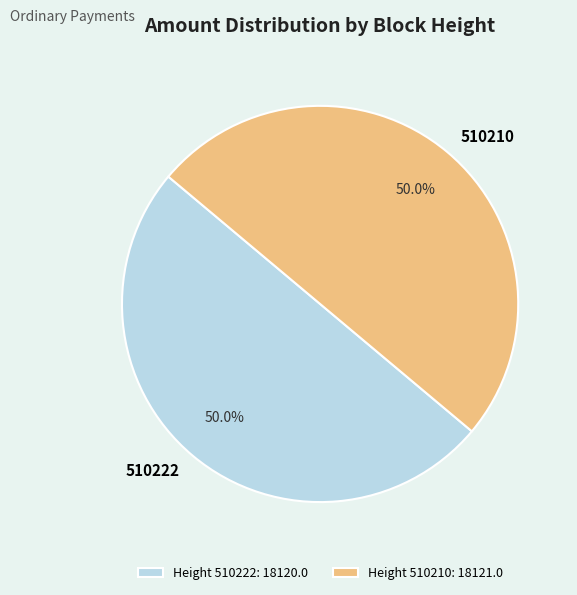

To the nearest percent, what percentage of the pie is 510210?

50%